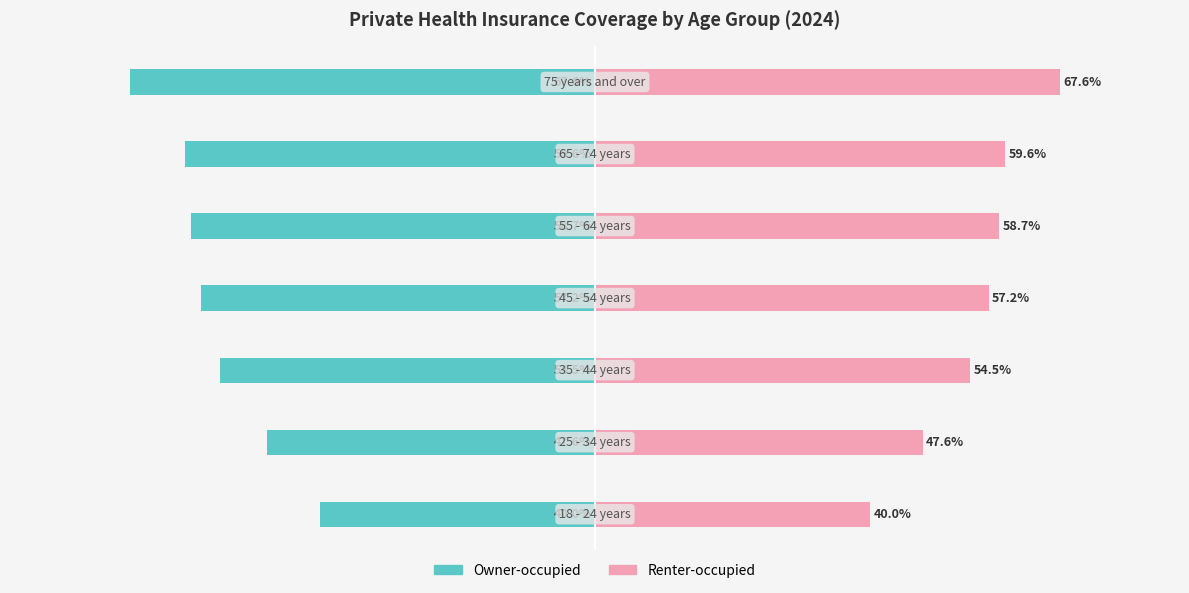

Rank the series by their average value, from lowest to highest.

Owner-occupied, Renter-occupied